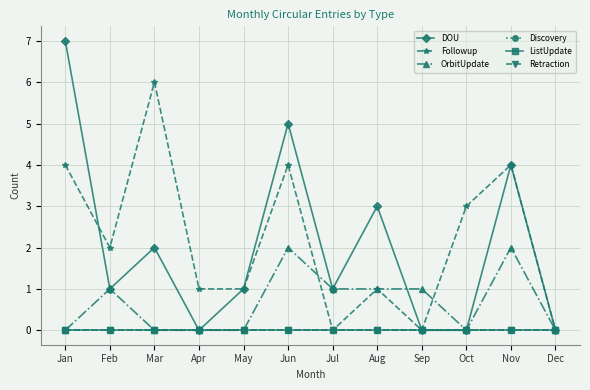

Reading left to right, what are all the values shown in this chart?

DOU: Jan=7	Feb=1	Mar=2	Apr=0	May=1	Jun=5	Jul=1	Aug=3	Sep=0	Oct=0	Nov=4	Dec=0
Followup: Jan=4	Feb=2	Mar=6	Apr=1	May=1	Jun=4	Jul=0	Aug=1	Sep=0	Oct=3	Nov=4	Dec=0
OrbitUpdate: Jan=0	Feb=1	Mar=0	Apr=0	May=0	Jun=2	Jul=1	Aug=1	Sep=1	Oct=0	Nov=2	Dec=0
Discovery: Jan=0	Feb=0	Mar=0	Apr=0	May=0	Jun=0	Jul=0	Aug=0	Sep=0	Oct=0	Nov=0	Dec=0
ListUpdate: Jan=0	Feb=0	Mar=0	Apr=0	May=0	Jun=0	Jul=0	Aug=0	Sep=0	Oct=0	Nov=0	Dec=0
Retraction: Jan=0	Feb=0	Mar=0	Apr=0	May=0	Jun=0	Jul=0	Aug=0	Sep=0	Oct=0	Nov=0	Dec=0